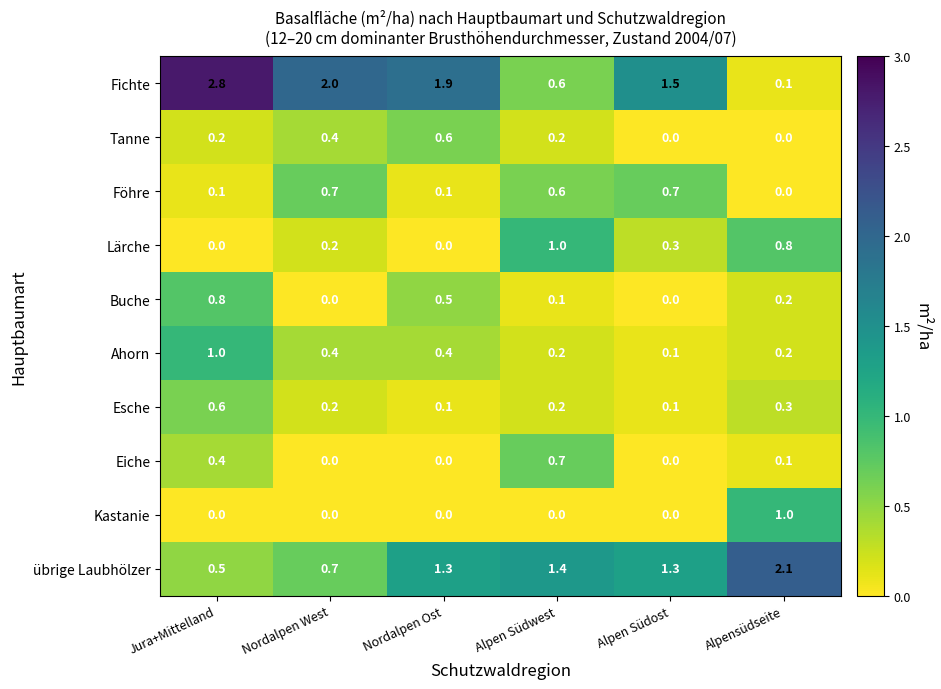

What is the difference between the second highest and minimum values in the Tanne series?

0.4